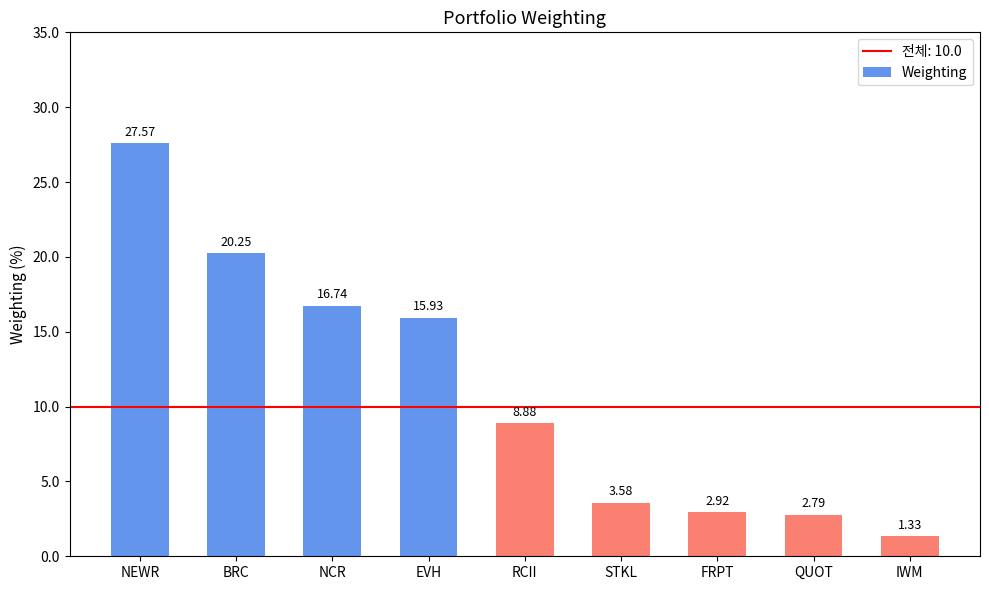

Which category has the highest value across all series?

NEWR